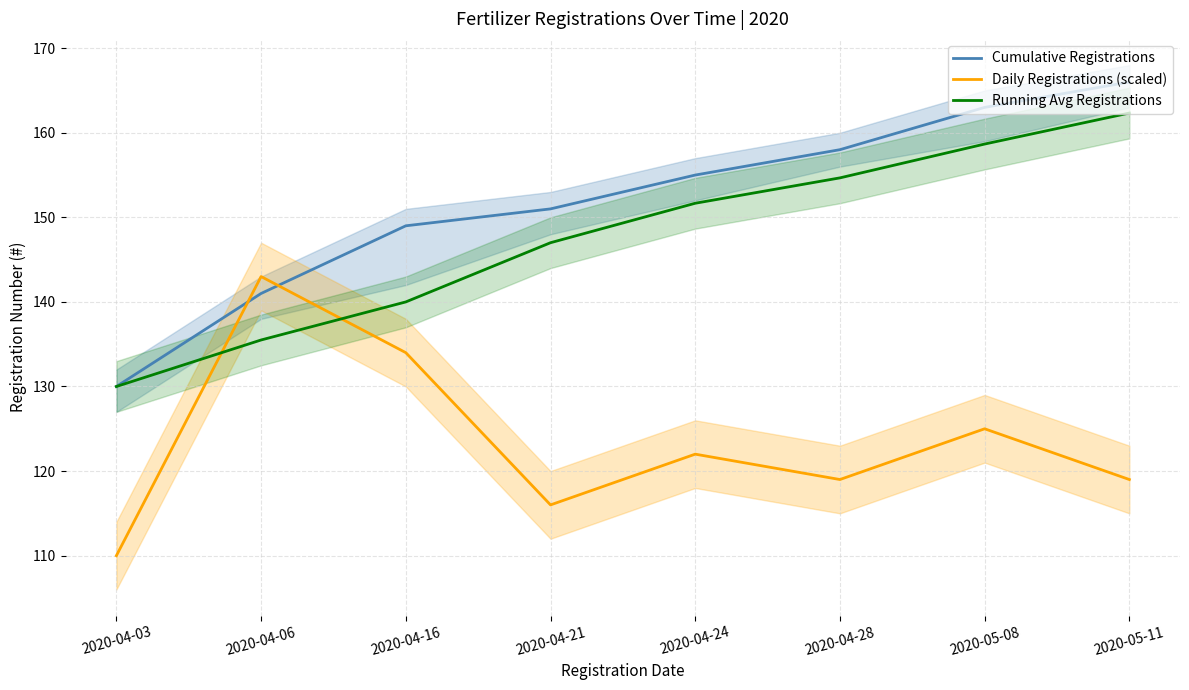

What is the greatest value displayed?

166.0